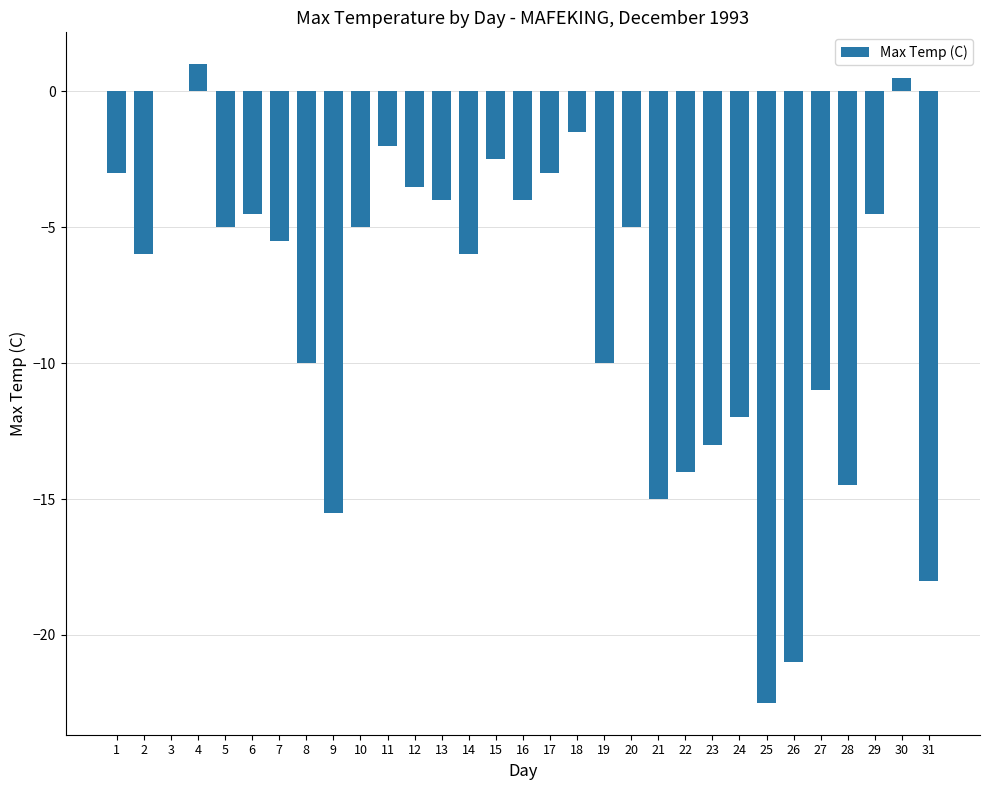

Read the value at 20.

-5.0